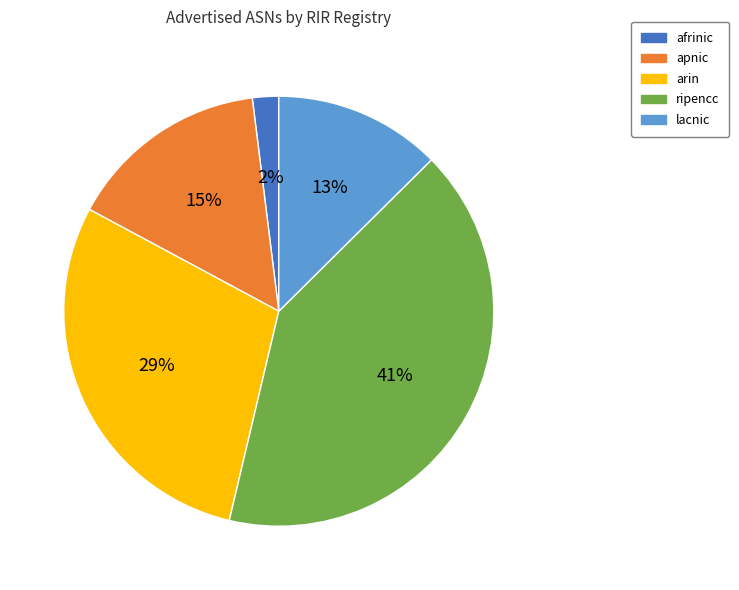

What percentage is the apnic slice, to the nearest percent?

15%